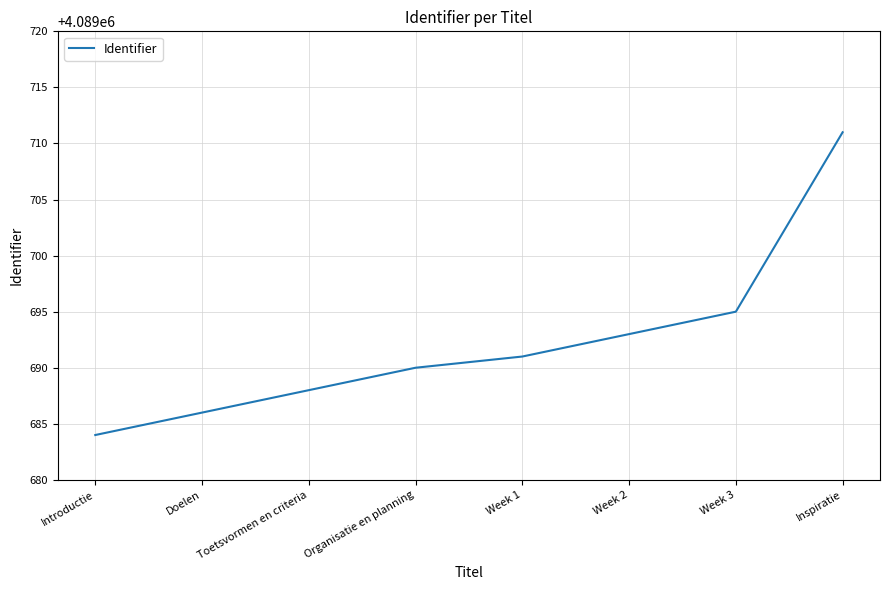

Rank the categories by value from lowest to highest.

Introductie, Doelen, Toetsvormen en criteria, Organisatie en planning, Week 1, Week 2, Week 3, Inspiratie